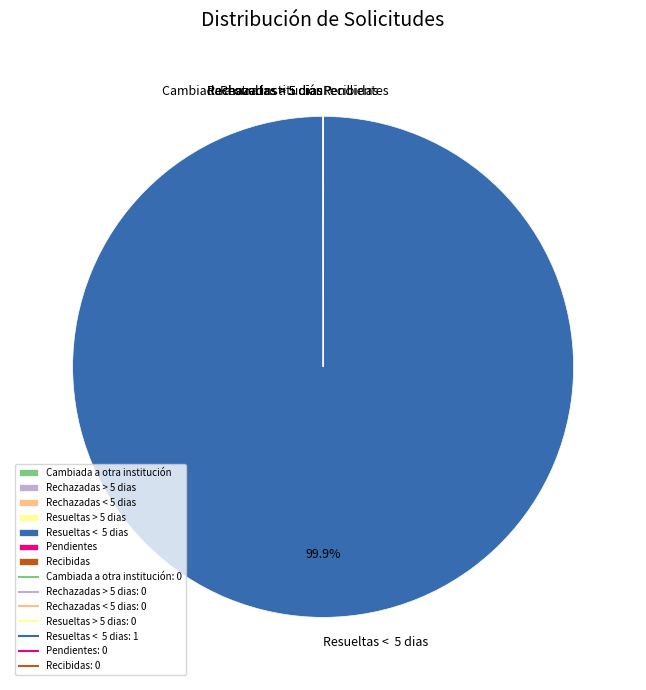

Which category has the biggest portion of the pie?

Resueltas < 5 dias